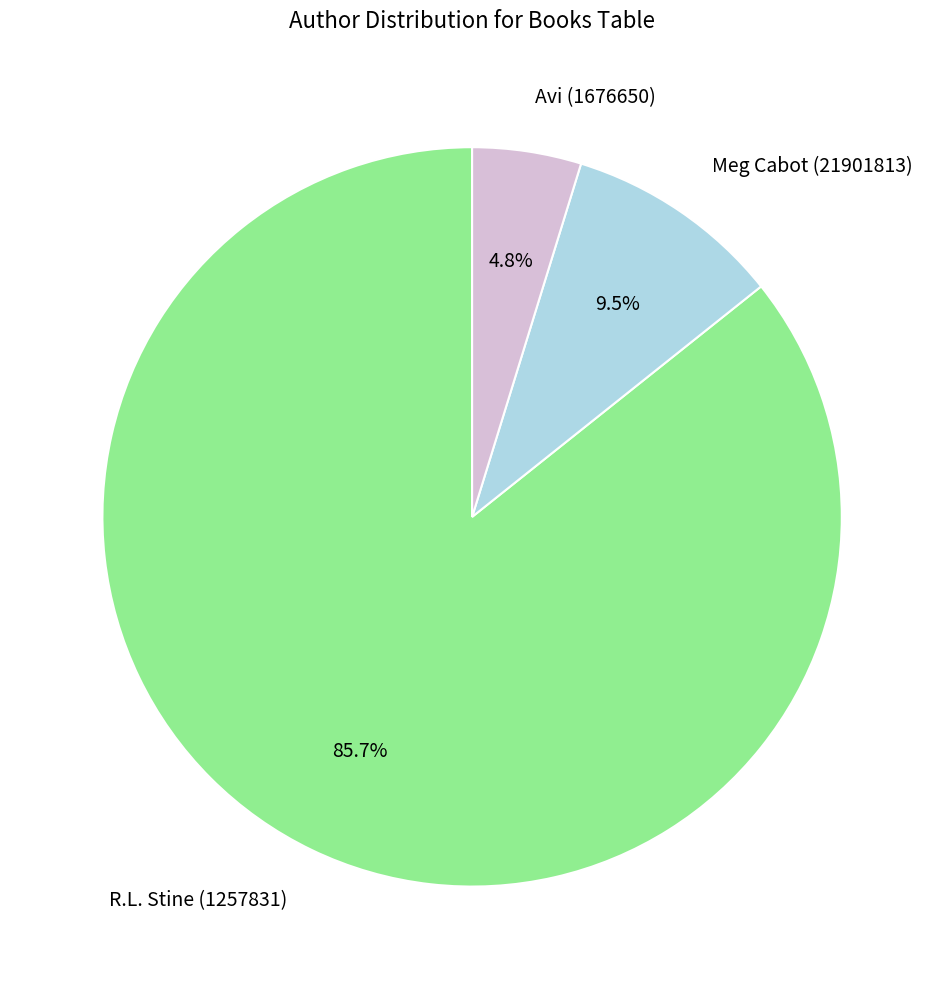

What is the majority slice?

R.L. Stine (1257831)